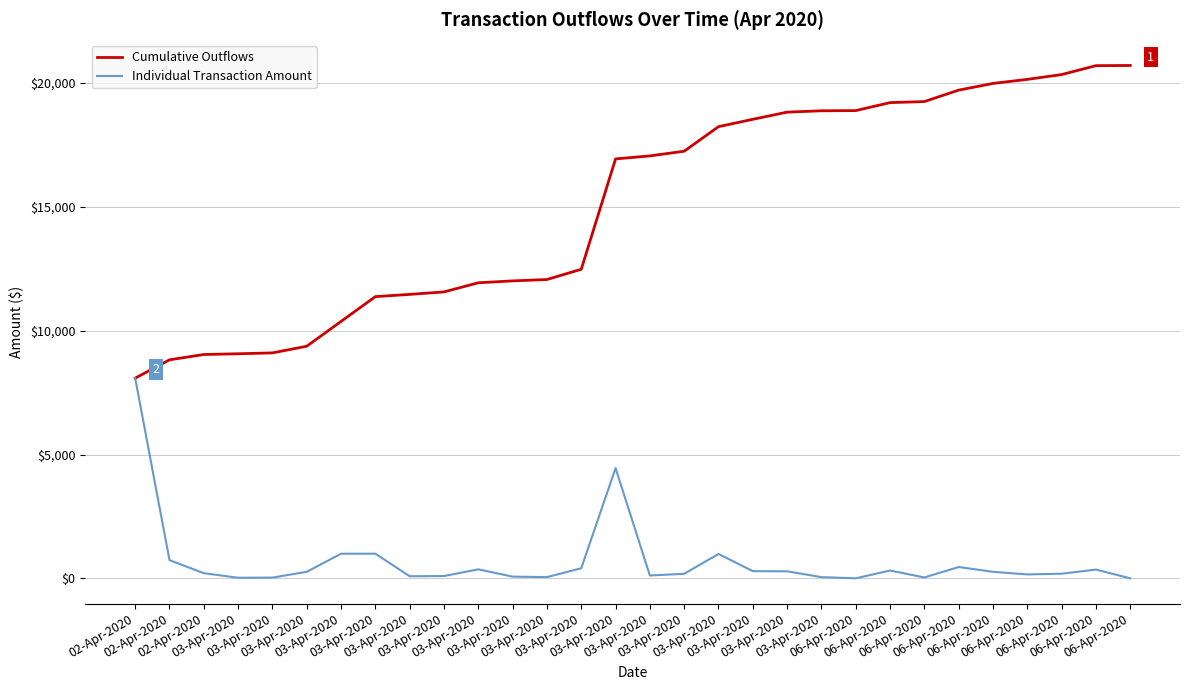

True or false: Individual Transaction Amount has more than 1 interior local peaks.

True